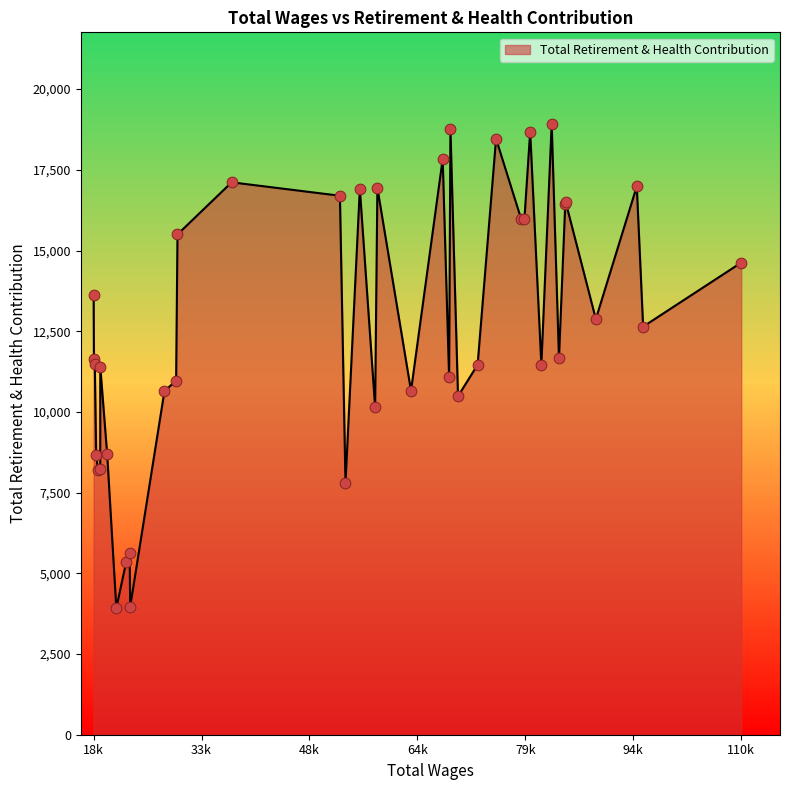

What is the ratio of the value at 18596 to the value at 83282?

0.5